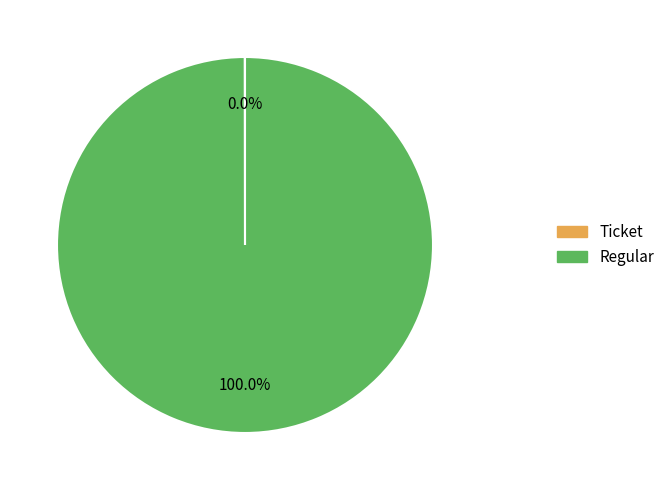

What is the largest slice in the pie chart?

Regular